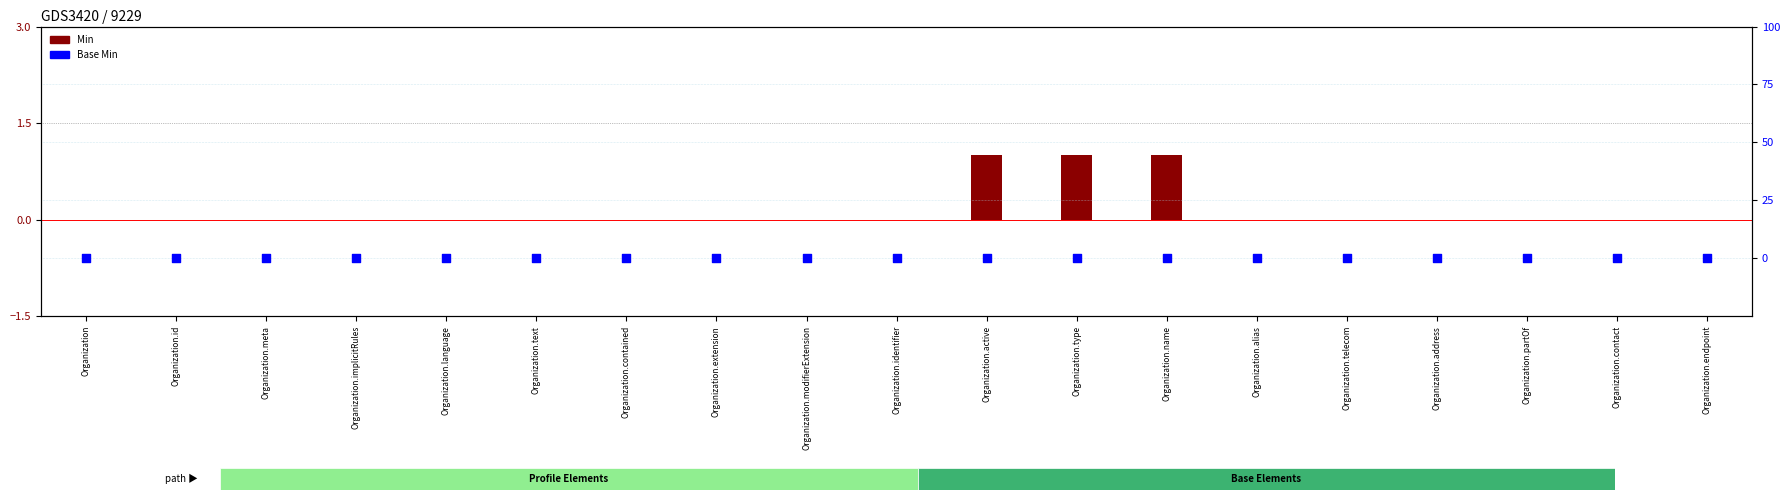

At which category is the sum across all series the highest?

Organization.active